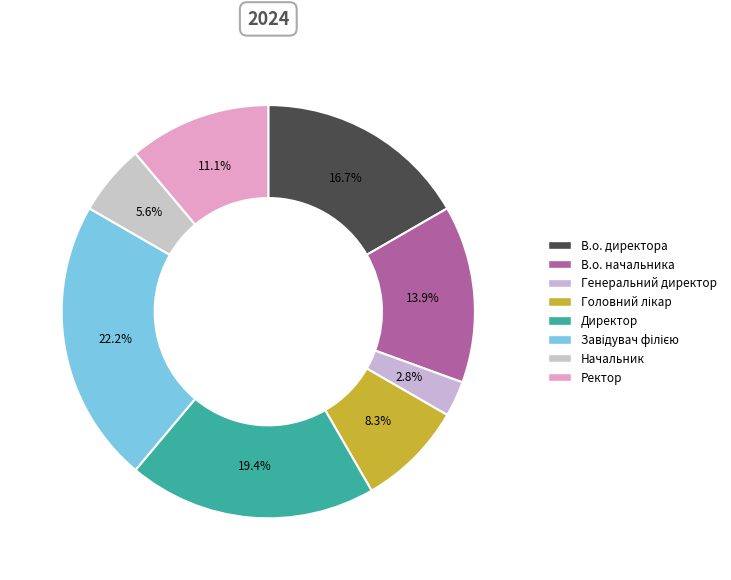

True or false: Головний лікар accounts for 18% of the total.

False